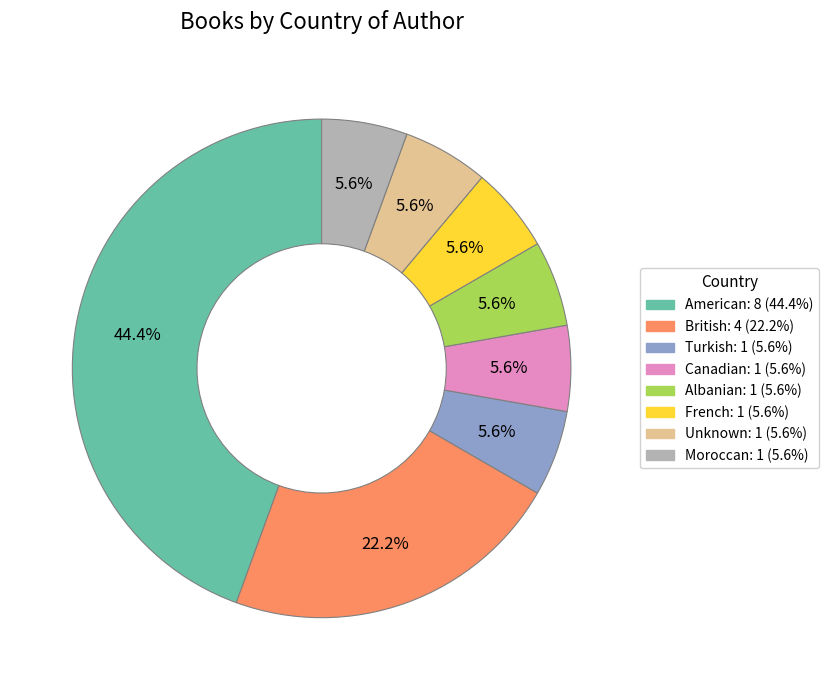

Does Turkish represent more than half of the total?

No